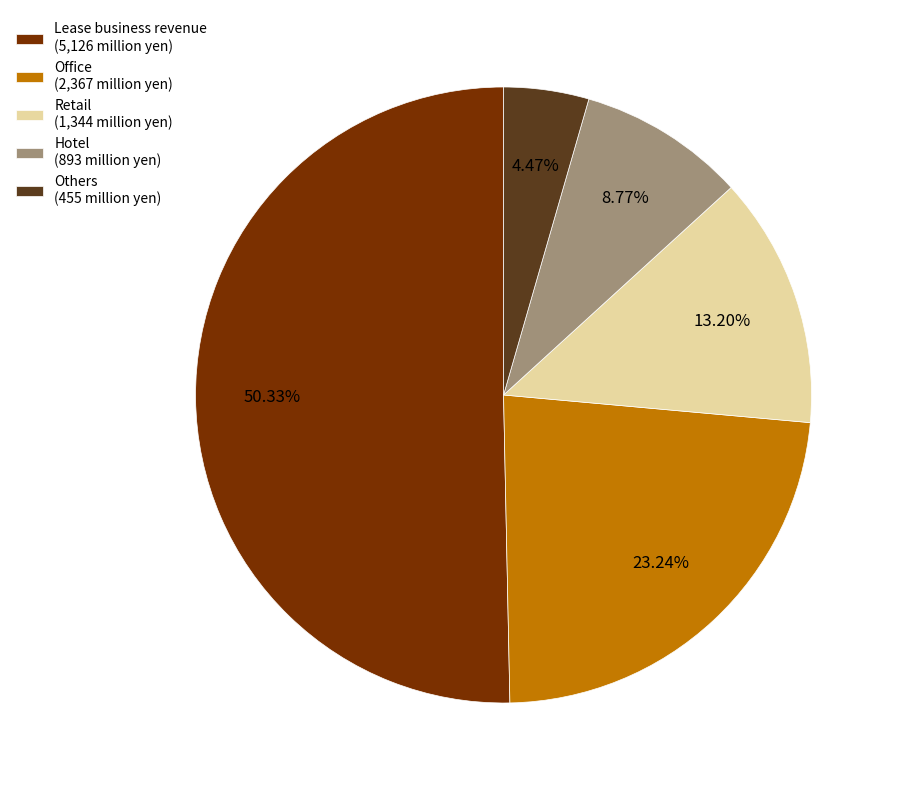

What percentage is the Hotel slice, to the nearest percent?

9%